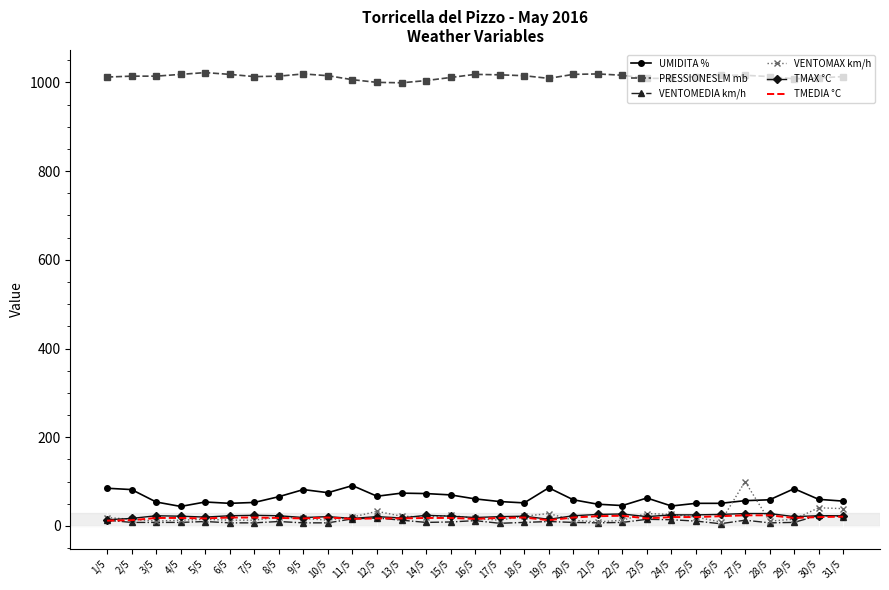

Which series has the largest total across all categories?

PRESSIONESLM mb